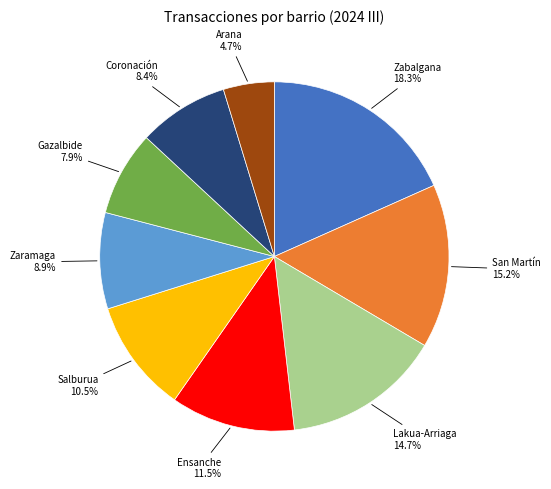

To the nearest percent, what is the average slice percentage?

11%